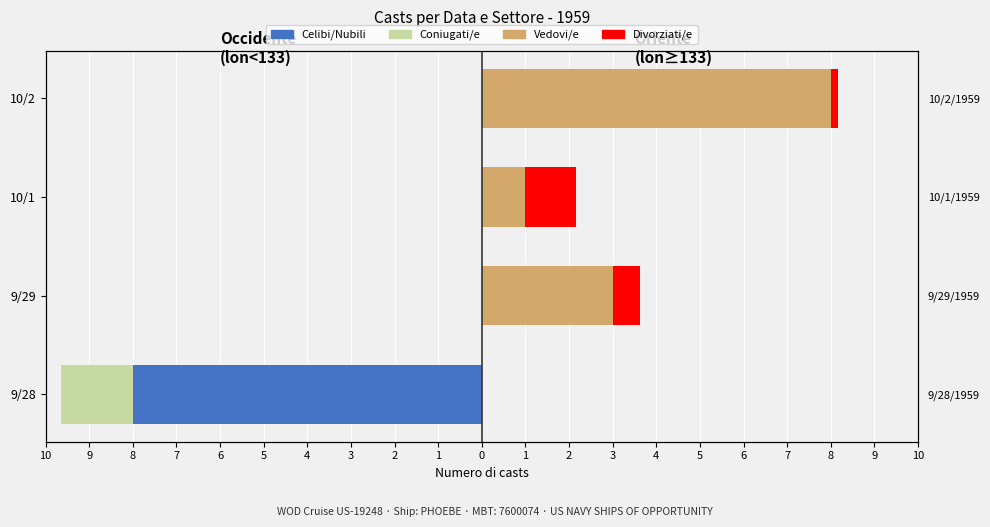

At how many categories does at least one series exceed -3?

4